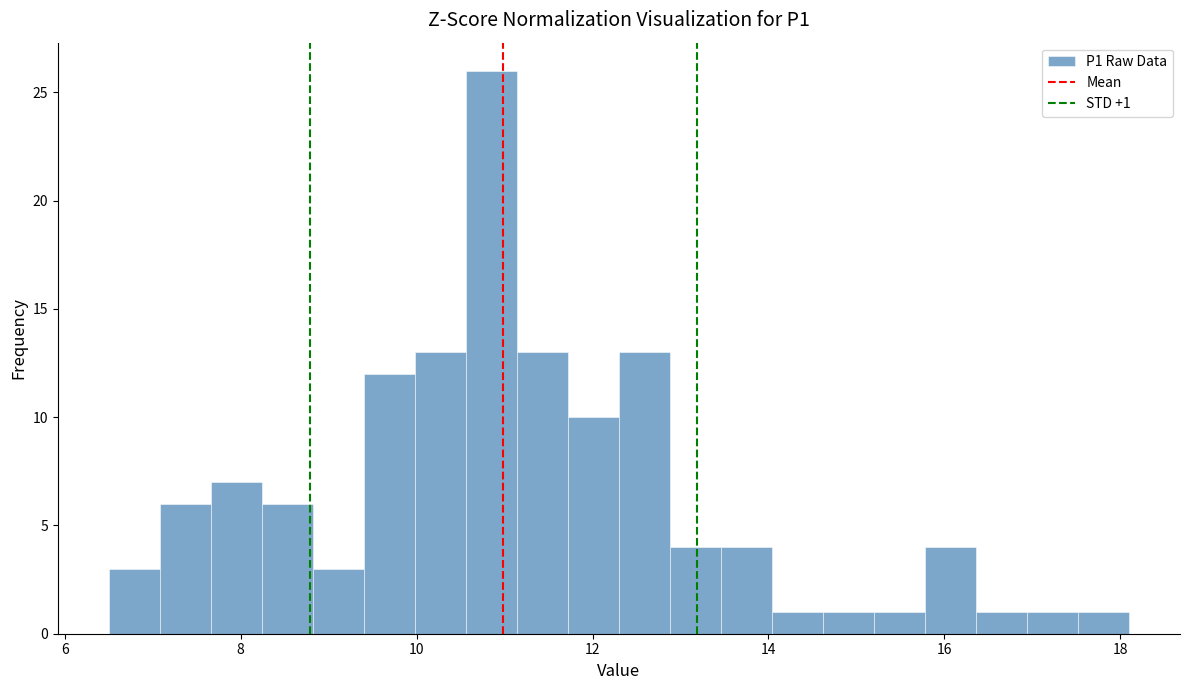

Read against the x-axis, roughly where is the centre of the tallest bar?

10.8